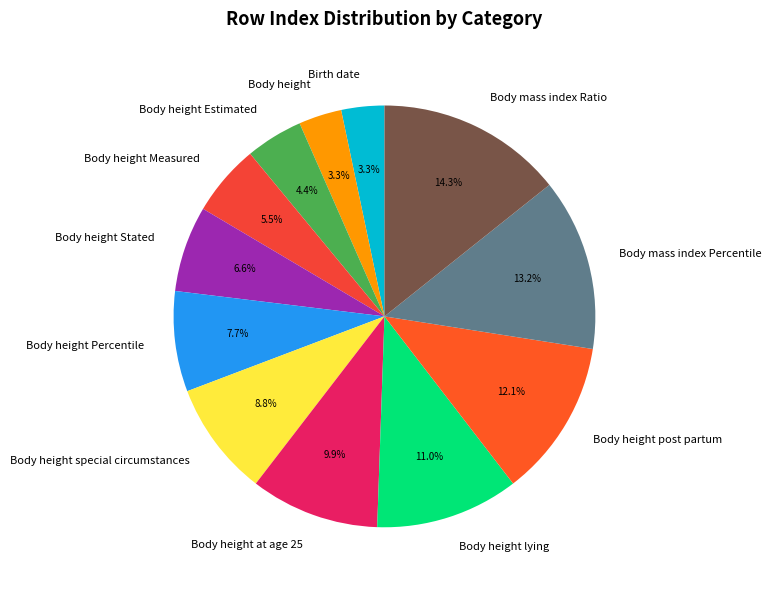

Which has a higher value, Body height lying or Body height?

Body height lying